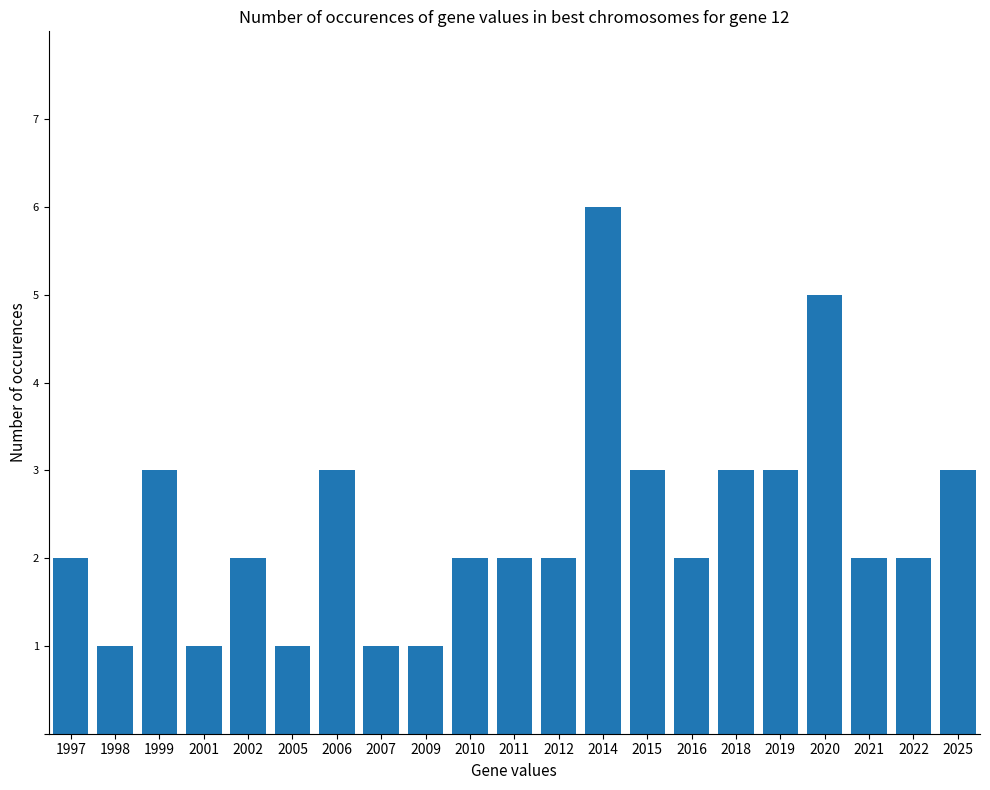

What is the greatest value displayed?

6